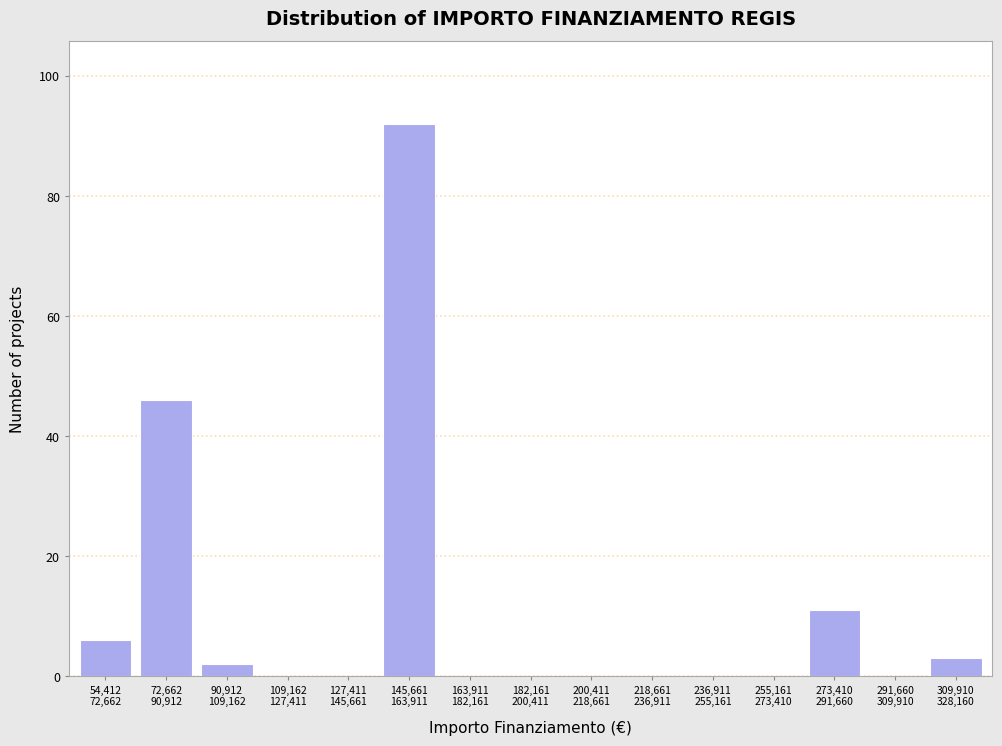

What is the maximum value shown in the chart?

92